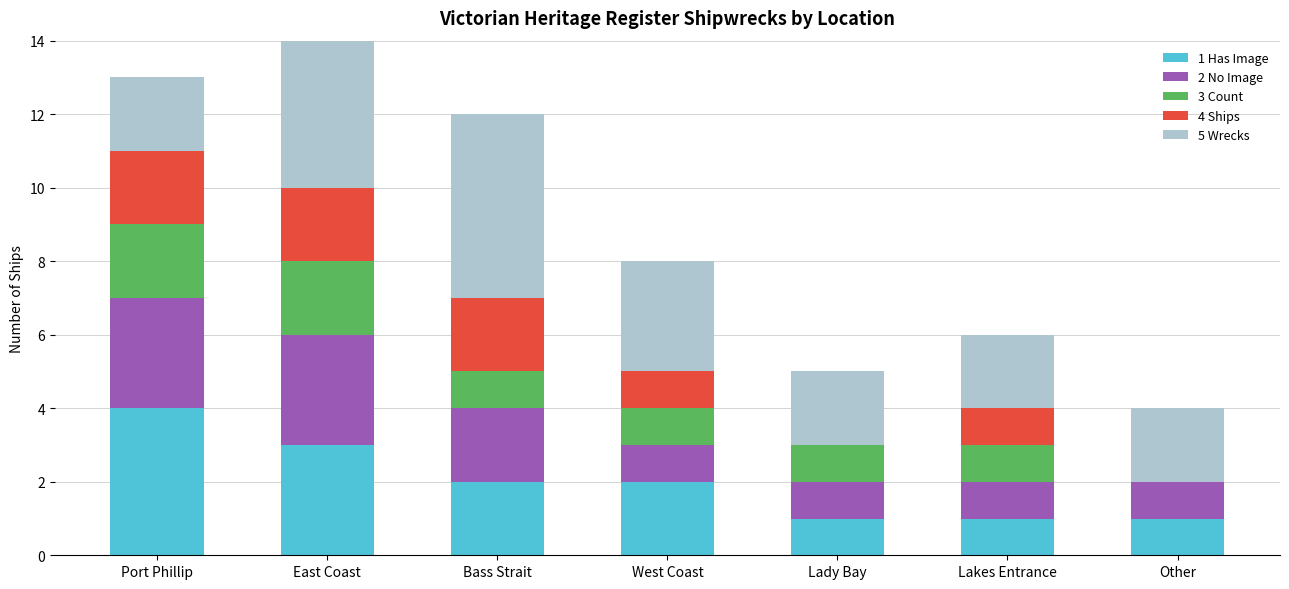

What is the difference between the highest and lowest values at Lady Bay?

2